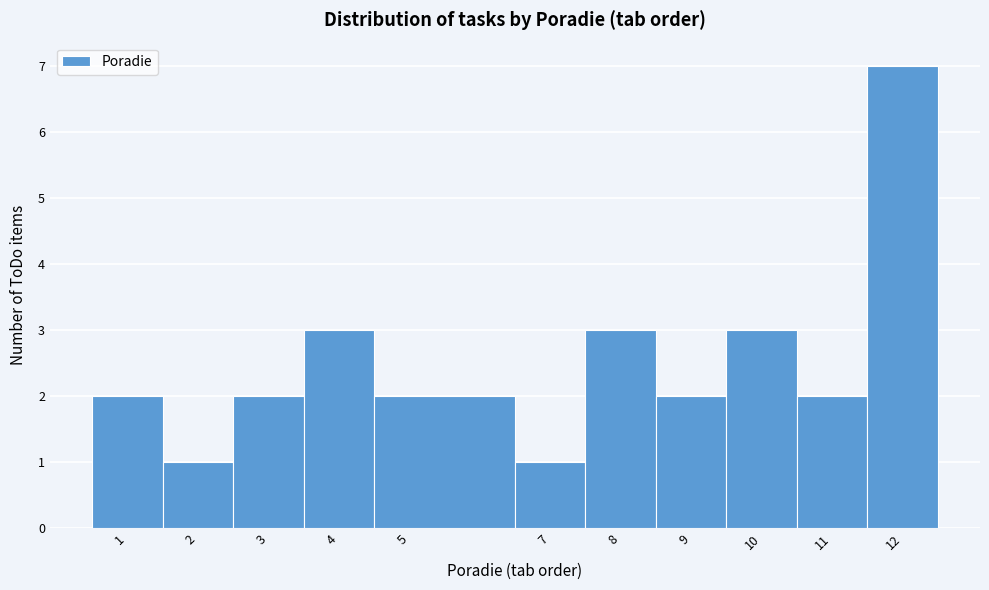

Reading left to right, transcribe this chart: for each bar, give the range it covers on the x-axis and its height. The values are not printed on the chart, so give them approximately, as read against the axis.

0.5 to 1.5: 2
1.5 to 2.5: 1
2.5 to 3.5: 2
3.5 to 4.5: 3
4.5 to 6.5: 2
6.5 to 7.5: 1
7.5 to 8.5: 3
8.5 to 9.5: 2
9.5 to 10.5: 3
10.5 to 11.5: 2
11.5 to 12.5: 7